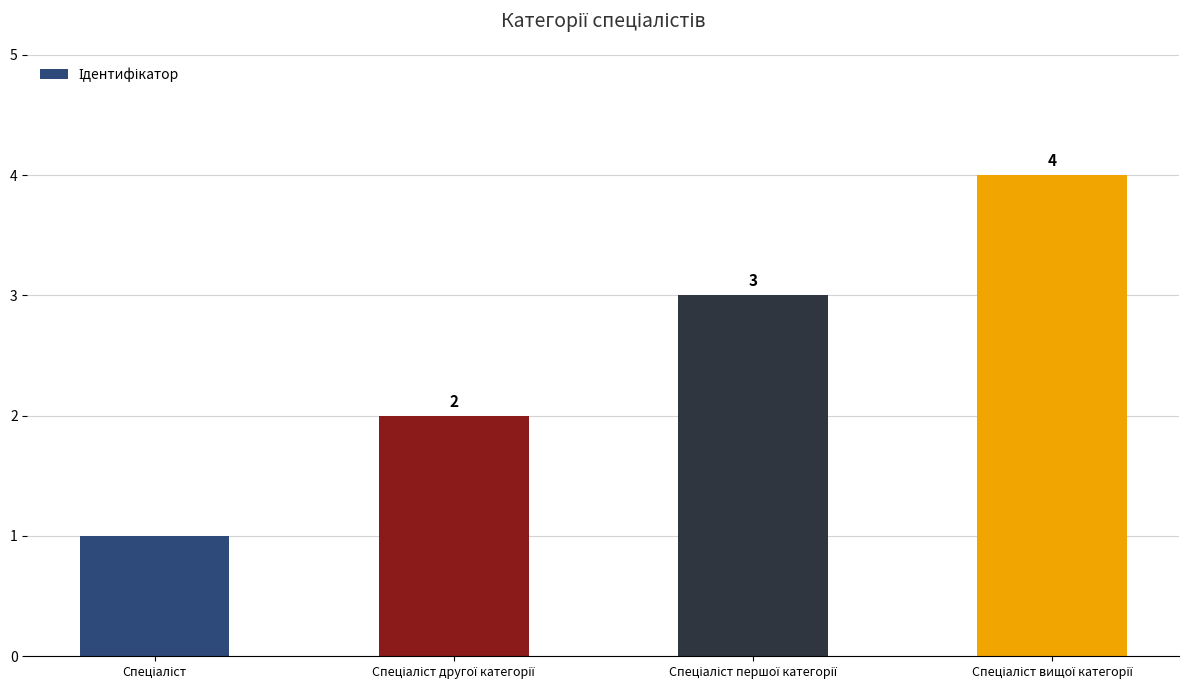

How many data points are less than 3?

2